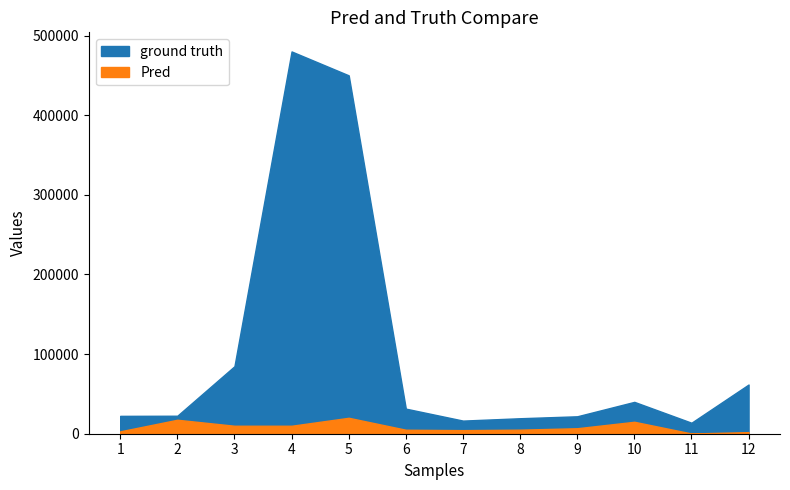

The ground truth series shows 9161.4 at 2. True or false?

False